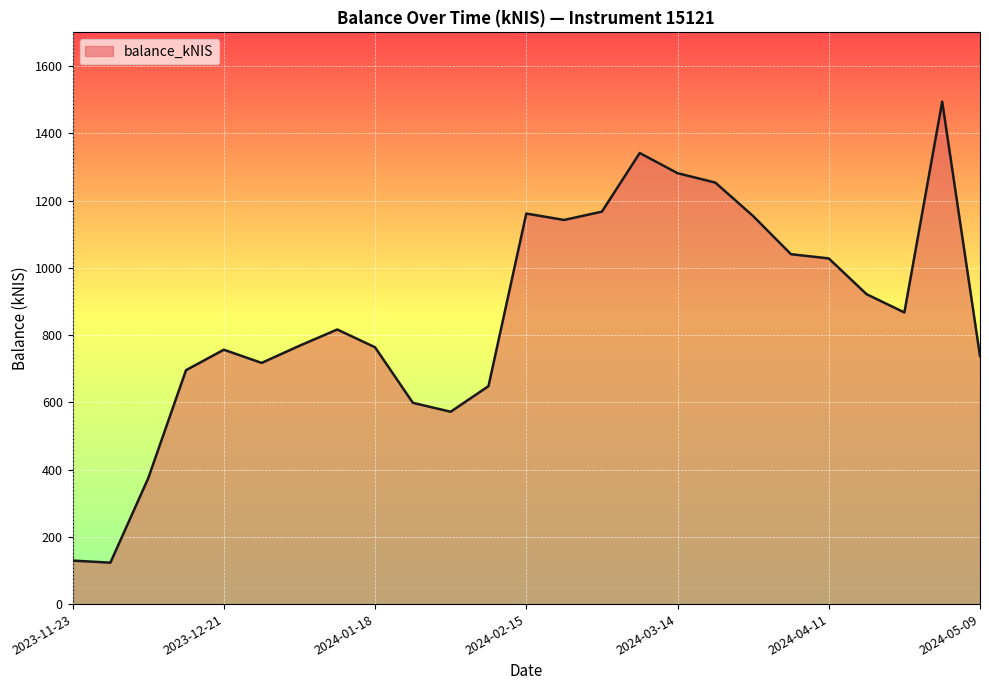

What is the difference between the maximum and minimum values?

1370.8